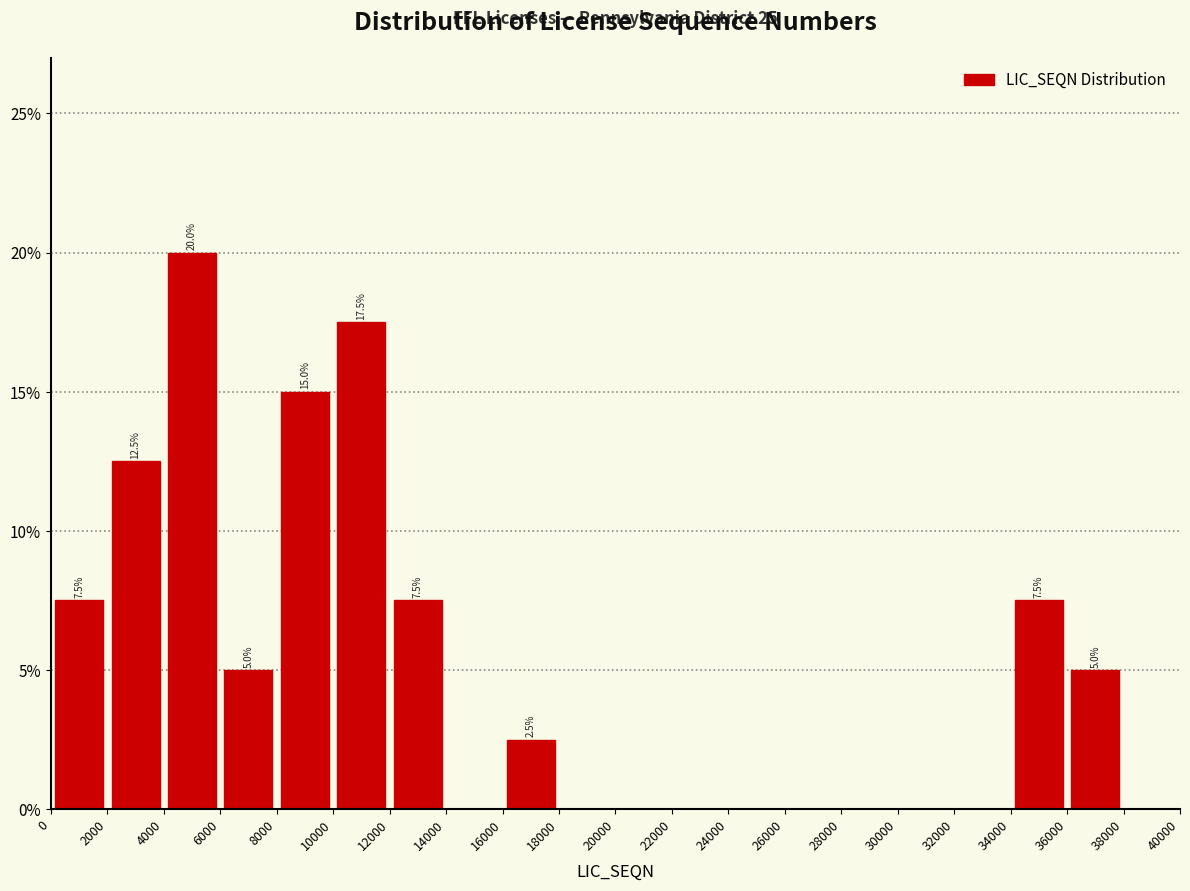

Over which range of the x-axis is the bar tallest?

4000 to 6000